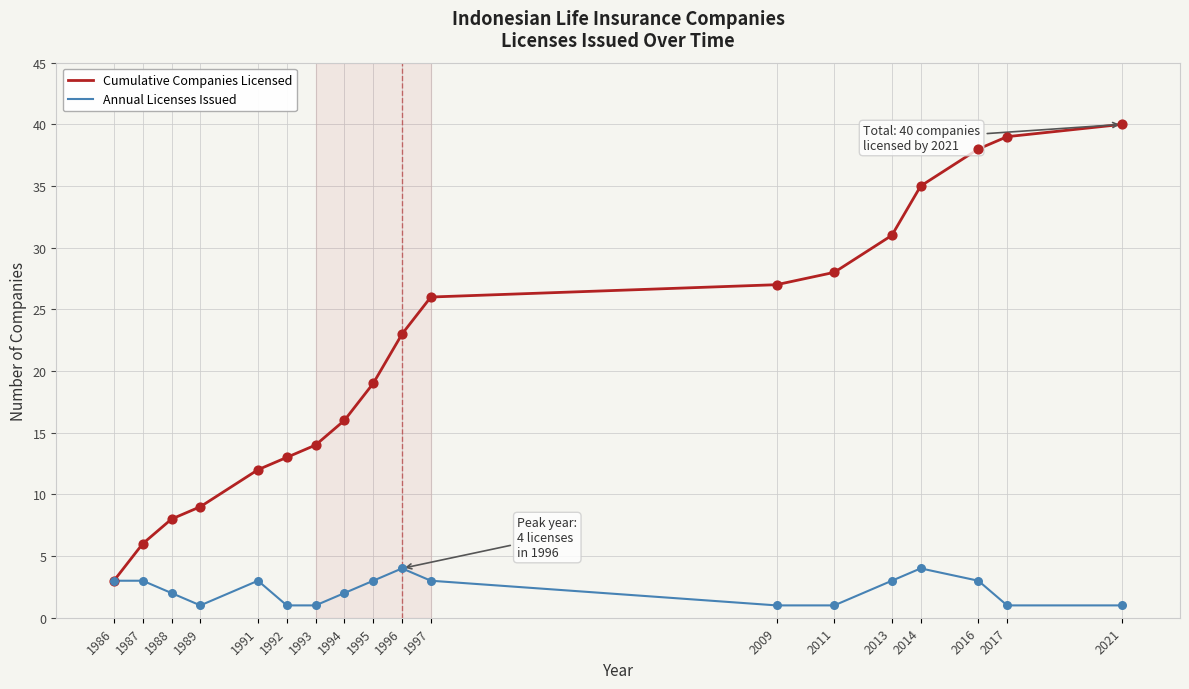

Between 1992 and 2017, which series saw the biggest shift?

Cumulative Companies Licensed